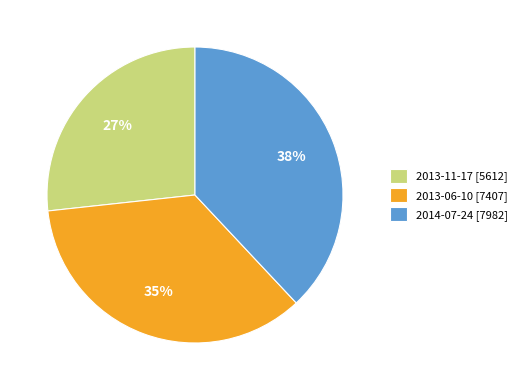

Is it true that 2013-11-17 is 16% of the pie?

False